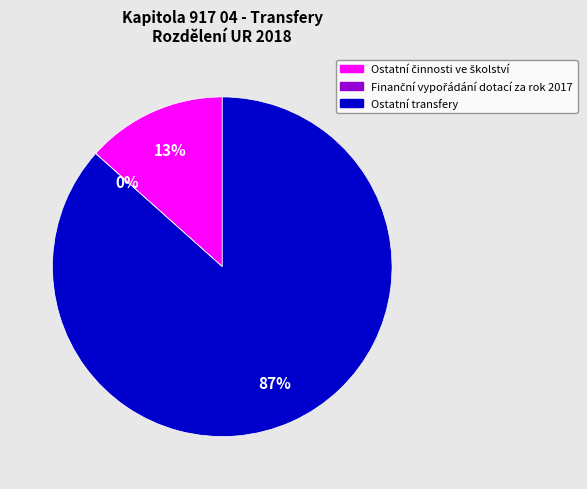

True or false: Ostatní transfery accounts for 99% of the total.

False